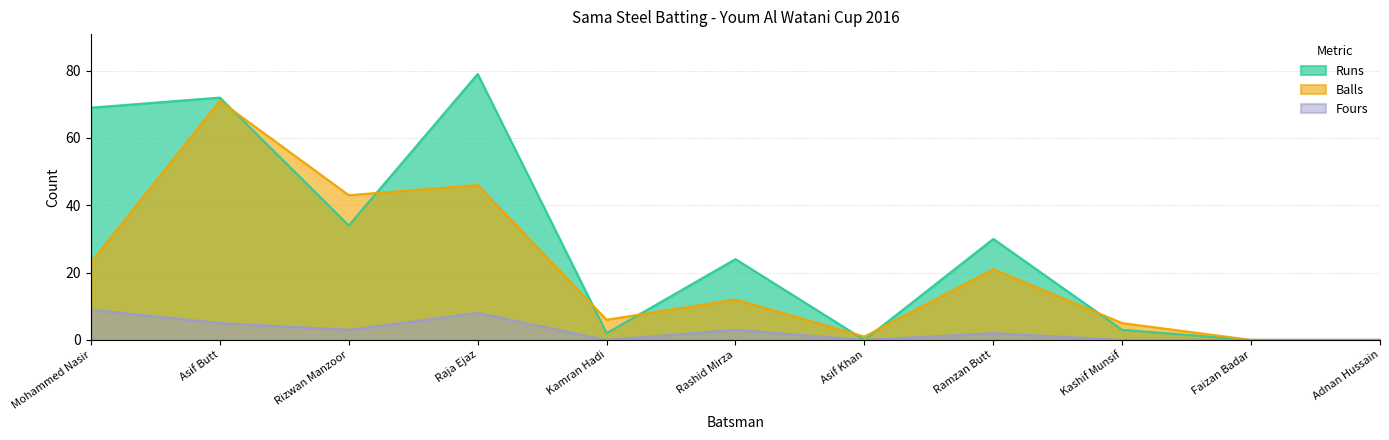

How many interior local peaks does the Fours series have?

3